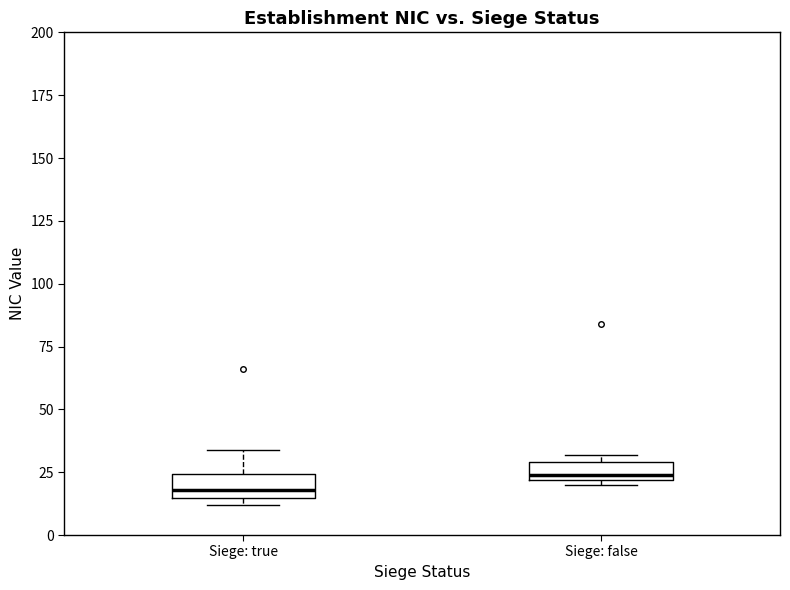

Where is the lower edge of the box for Siege: false on the y-axis? The values are not printed on the chart, so give them approximately, as read against the axis.

20